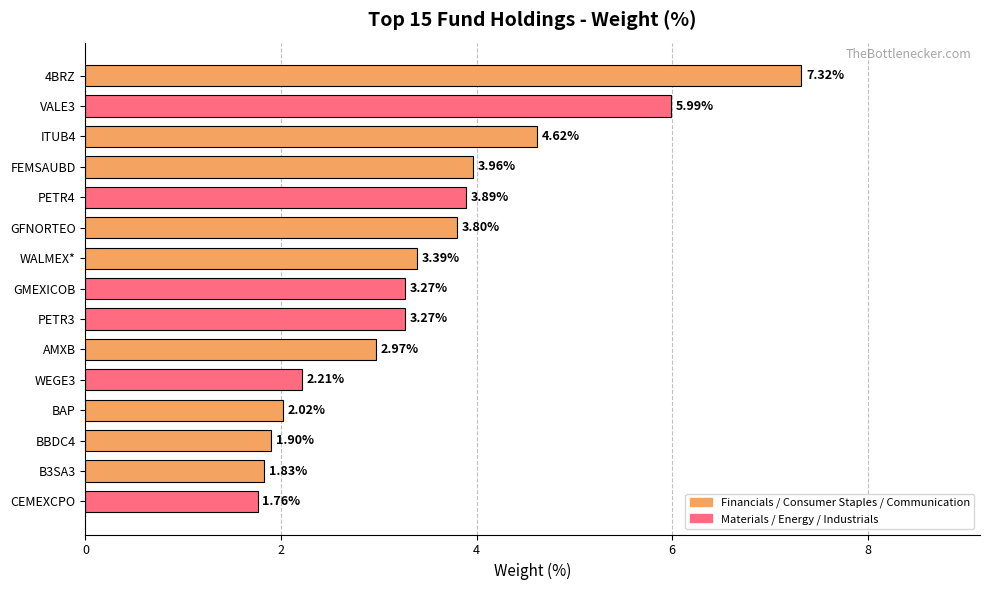

Between PETR3 and WALMEX*, which is larger?

WALMEX*